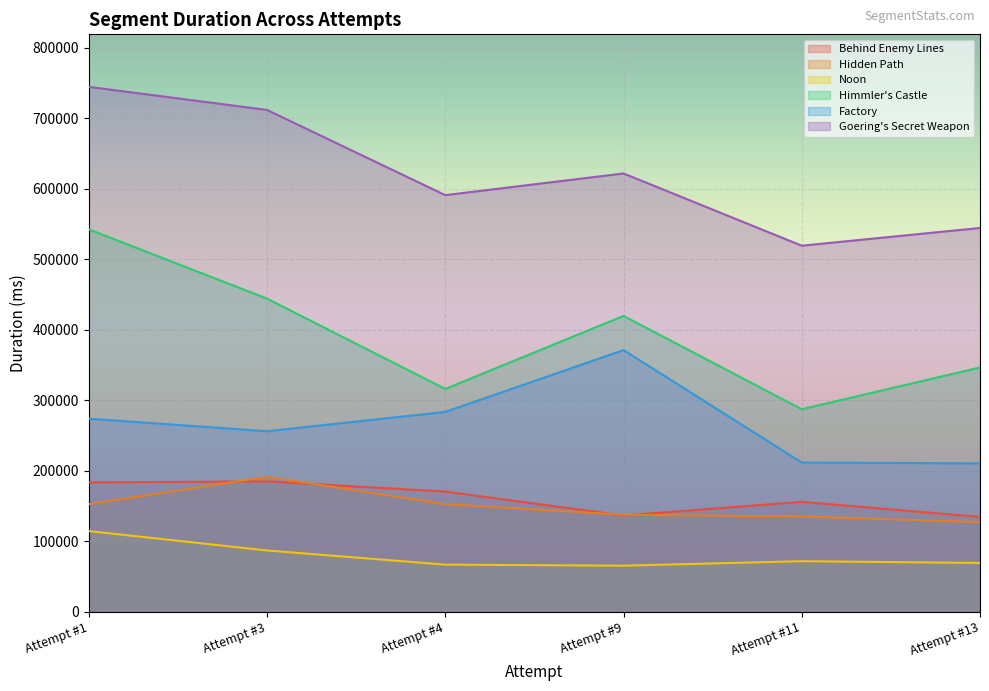

At Attempt #13, list the series in order from largest to smallest.

Goering's Secret Weapon, Himmler's Castle, Factory, Behind Enemy Lines, Hidden Path, Noon